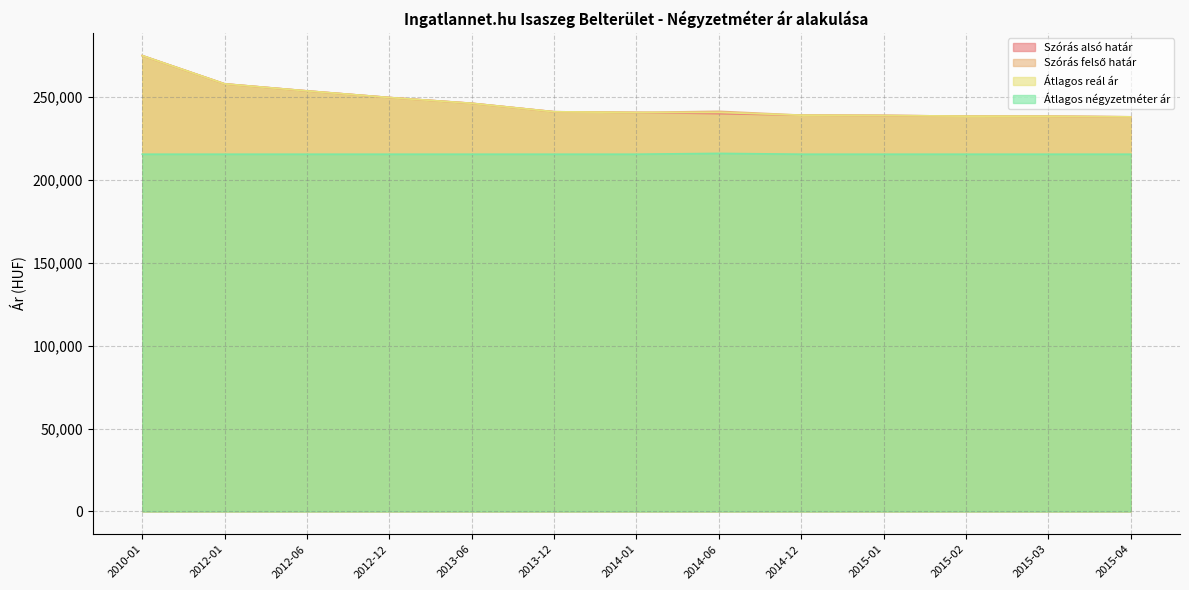

List the series in order of their peak value, lowest first.

Átlagos négyzetméter ár, Szórás alsó határ, Szórás felső határ, Átlagos reál ár